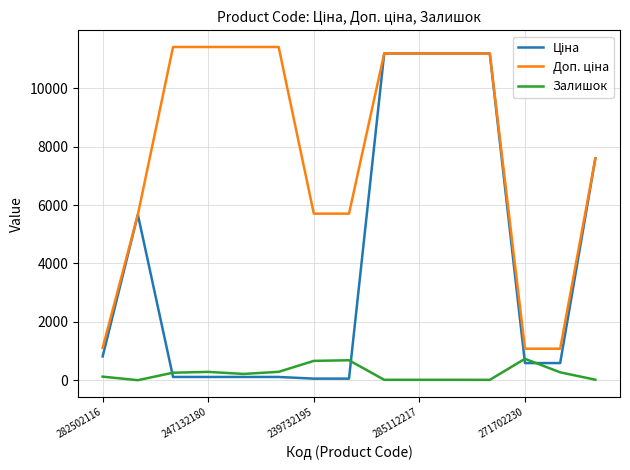

What is the greatest value displayed?

11410.0